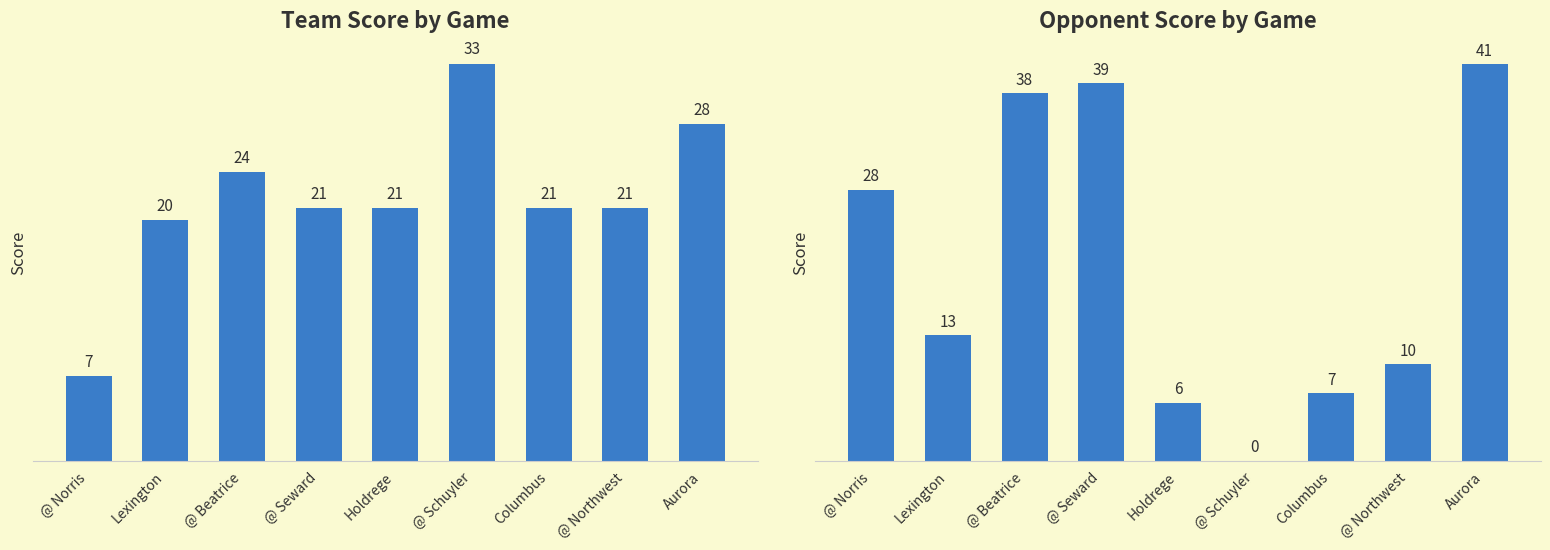

Which series changed the most between Lexington and Holdrege?

Opp Score